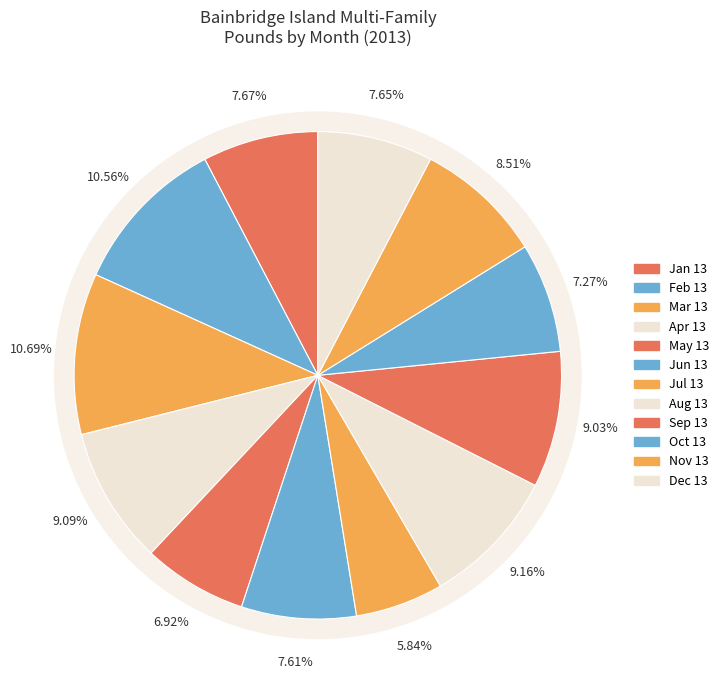

What is the total percentage of Aug 13 and Apr 13?

18.3%